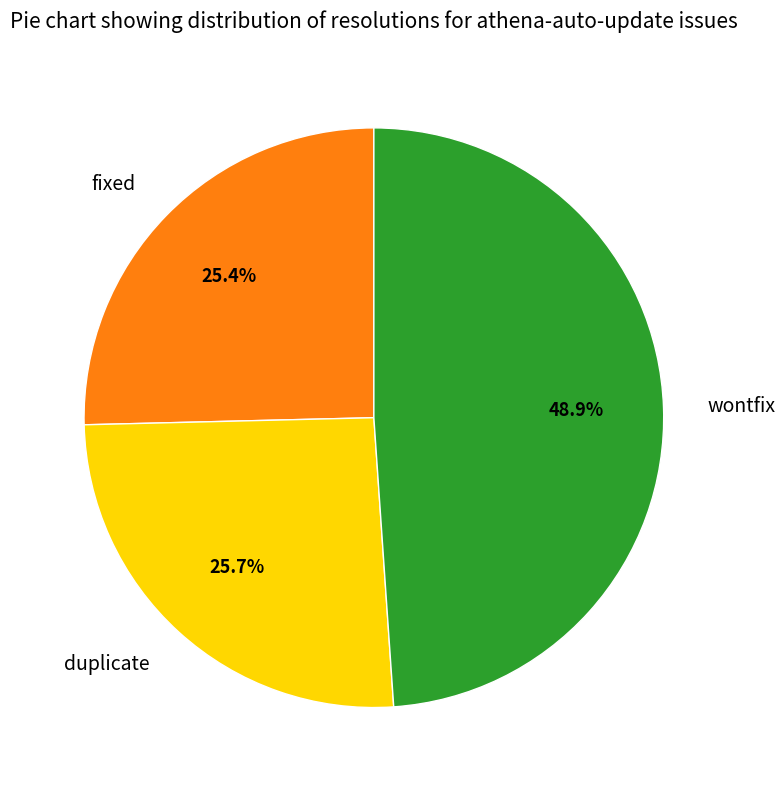

Does duplicate represent more than half of the total?

No